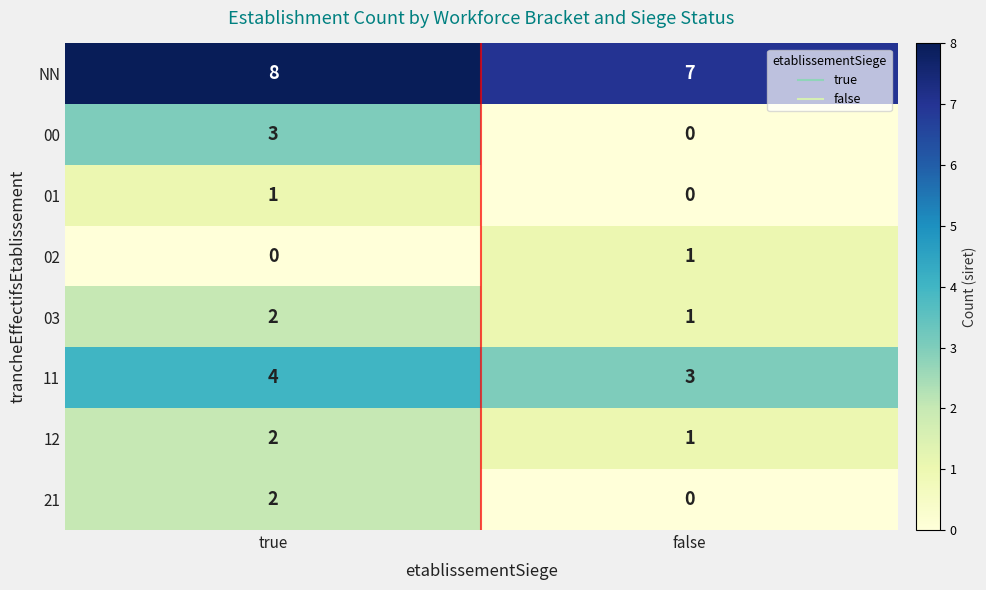

Reading left to right, what are all the values shown in this chart?

NN: 8	7
00: 3	0
01: 1	0
02: 0	1
03: 2	1
11: 4	3
12: 2	1
21: 2	0